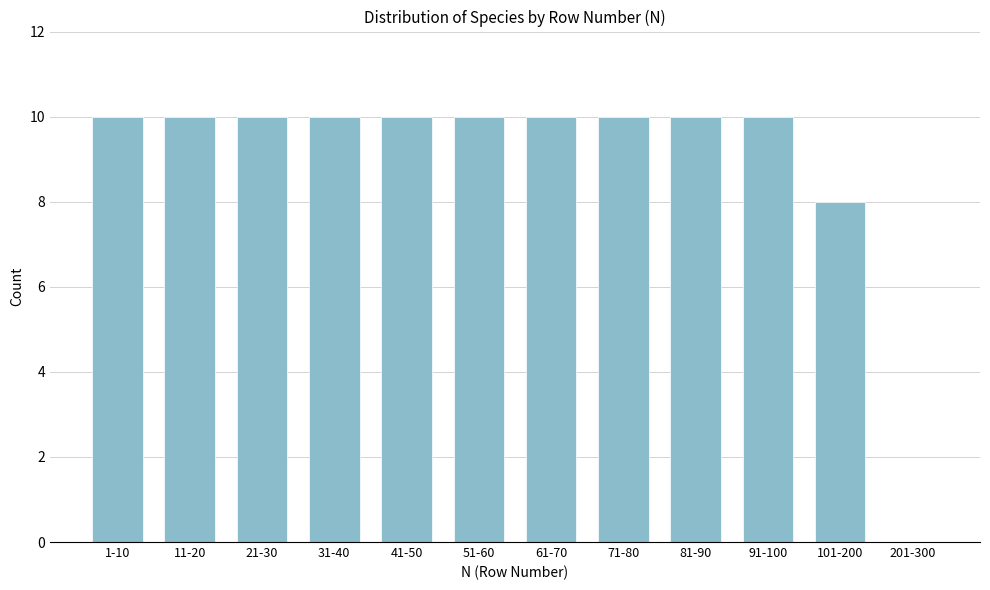

Reading left to right, extract all data points from this chart.

1-10=10	11-20=10	21-30=10	31-40=10	41-50=10	51-60=10	61-70=10	71-80=10	81-90=10	91-100=10	101-200=8	201-300=0